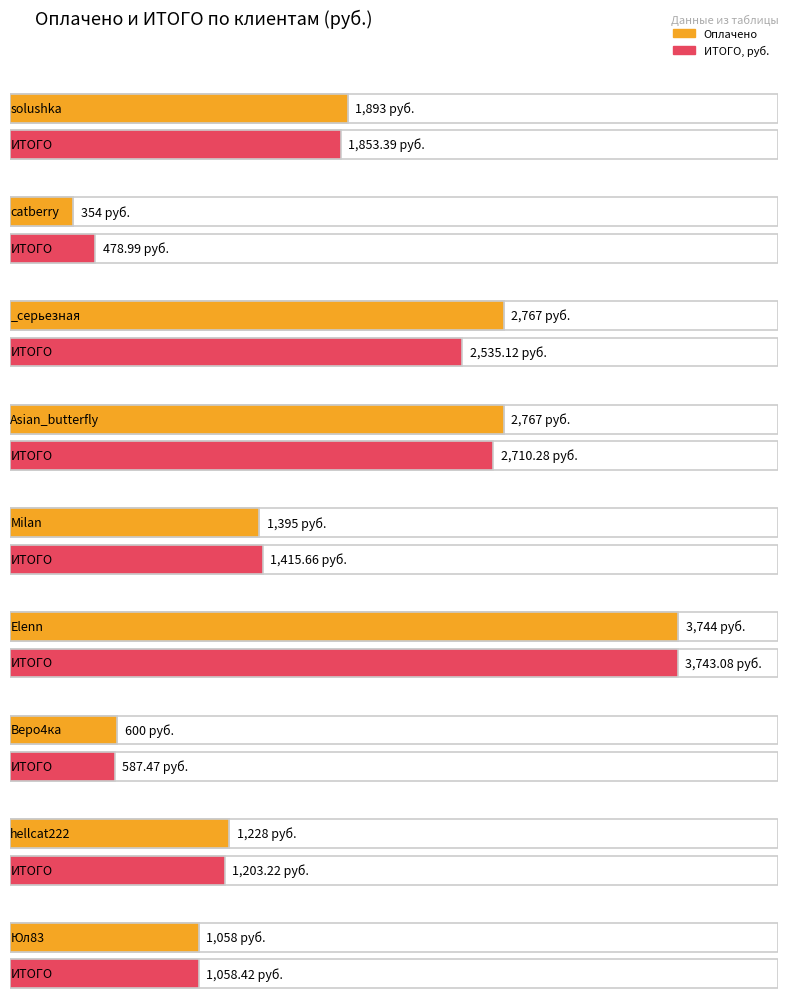

Reading left to right, what are all the values shown in this chart?

Оплачено: solushka=1893.0	catberry=354.0	_серьезная=2767.0	Asian_butterfly=2767.0	Milan=1395.0	Elenn=3744.0	Веро4ка=600.0	hellcat222=1228.0	Юл83=1058.0
ИТОГО, руб.: solushka=1853.4	catberry=479.0	_серьезная=2535.1	Asian_butterfly=2710.3	Milan=1415.7	Elenn=3743.1	Веро4ка=587.5	hellcat222=1203.2	Юл83=1058.4